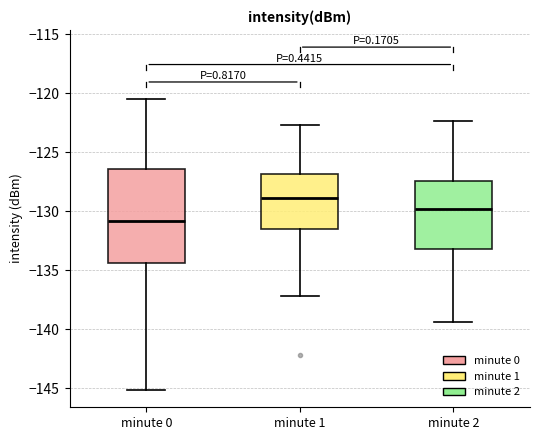

Reading left to right, transcribe this box plot: for each box, give where its median line is, the range the box spans, and where its two whiskers end, as read against the y-axis. The values are not printed on the chart, so give them approximately, as read against the axis.

minute 0: median -131.0, box -134.5 to -126.5, whiskers -145.0 to -120.5
minute 1: median -129.0, box -131.5 to -127.0, whiskers -137.0 to -122.5
minute 2: median -130.0, box -133.0 to -127.5, whiskers -139.5 to -122.5